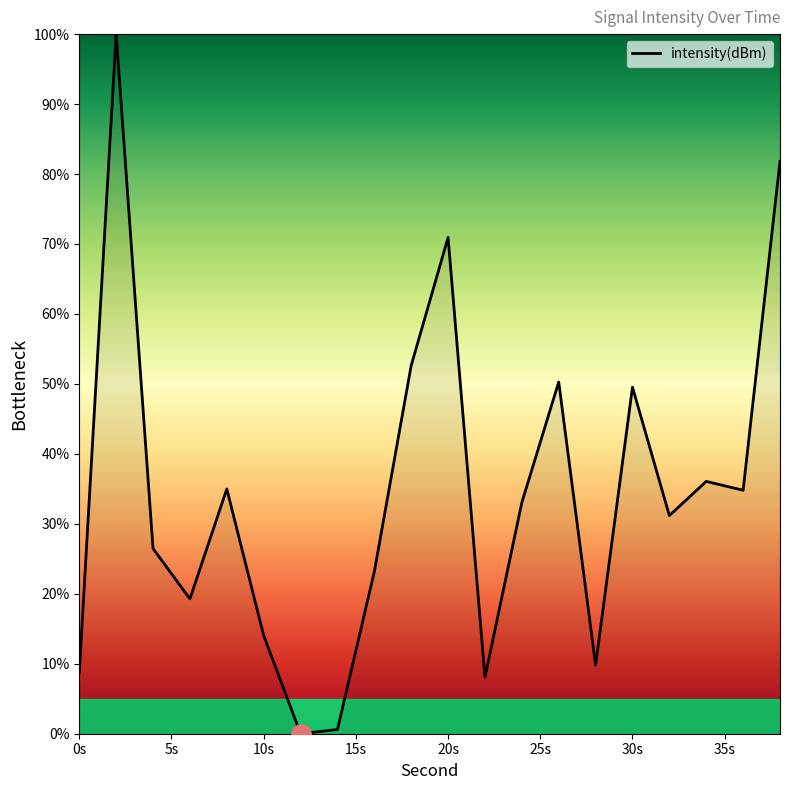

What is the difference between the maximum and second lowest values?

99.4